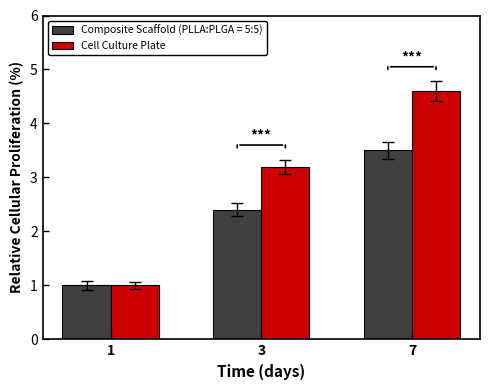

Which label corresponds to the largest value in the chart?

7